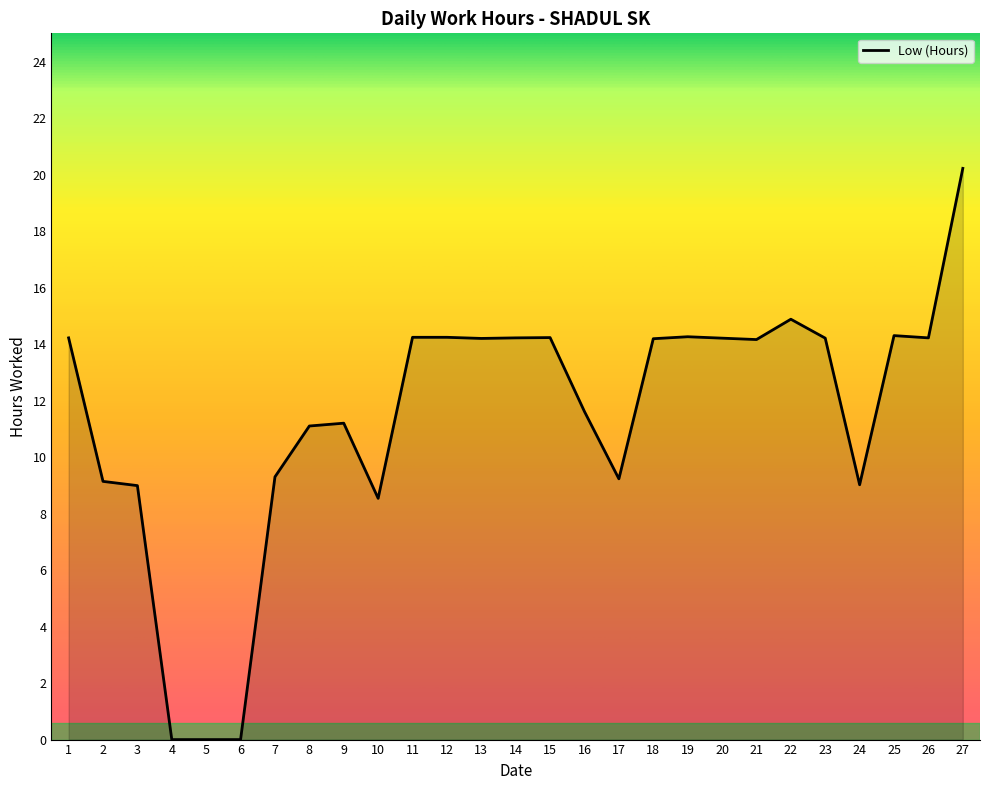

True or false: the data shows 14.2 at 11.

True